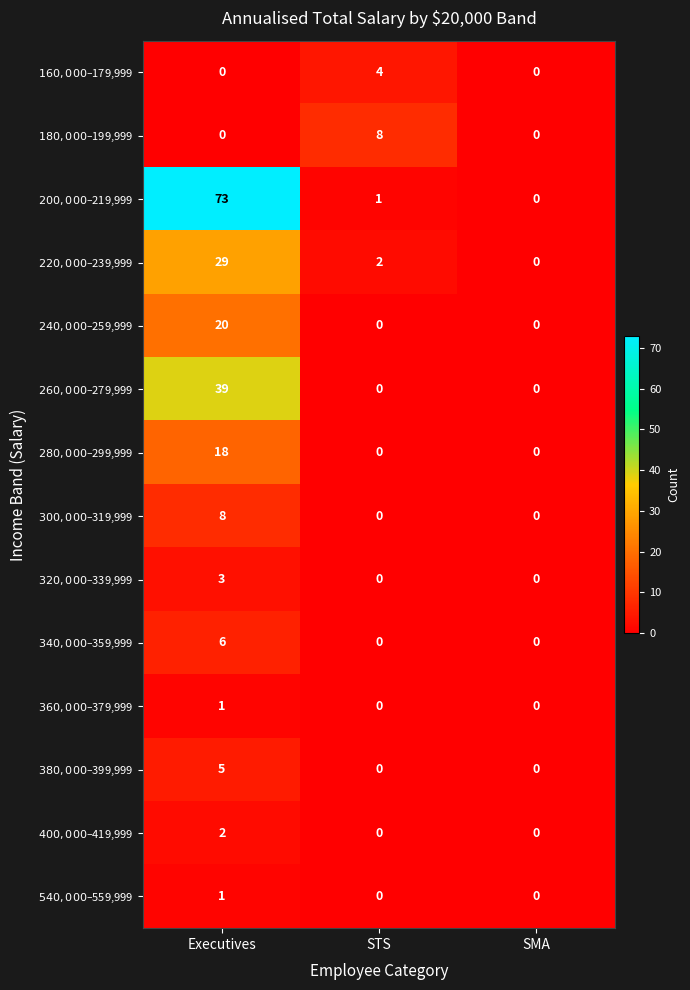

What is the total value across all series at Executives?

205